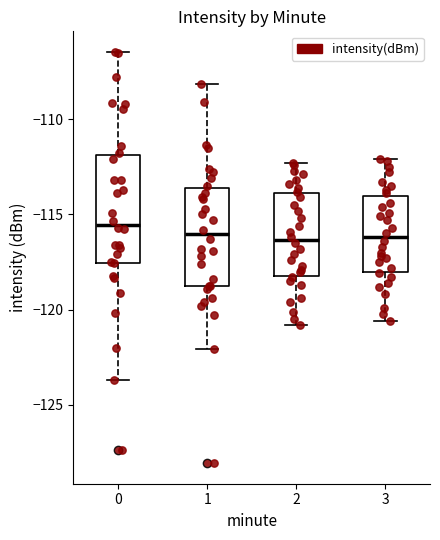

Reading left to right, transcribe this box plot: for each box, give where its median line is, the range the box spans, and where its two whiskers end, as read against the y-axis. The values are not printed on the chart, so give them approximately, as read against the axis.

0: median -115.5, box -117.5 to -112.0, whiskers -123.5 to -106.5
1: median -116.0, box -119.0 to -113.5, whiskers -122.0 to -108.0
2: median -116.5, box -118.0 to -114.0, whiskers -121.0 to -112.5
3: median -116.0, box -118.0 to -114.0, whiskers -120.5 to -112.0